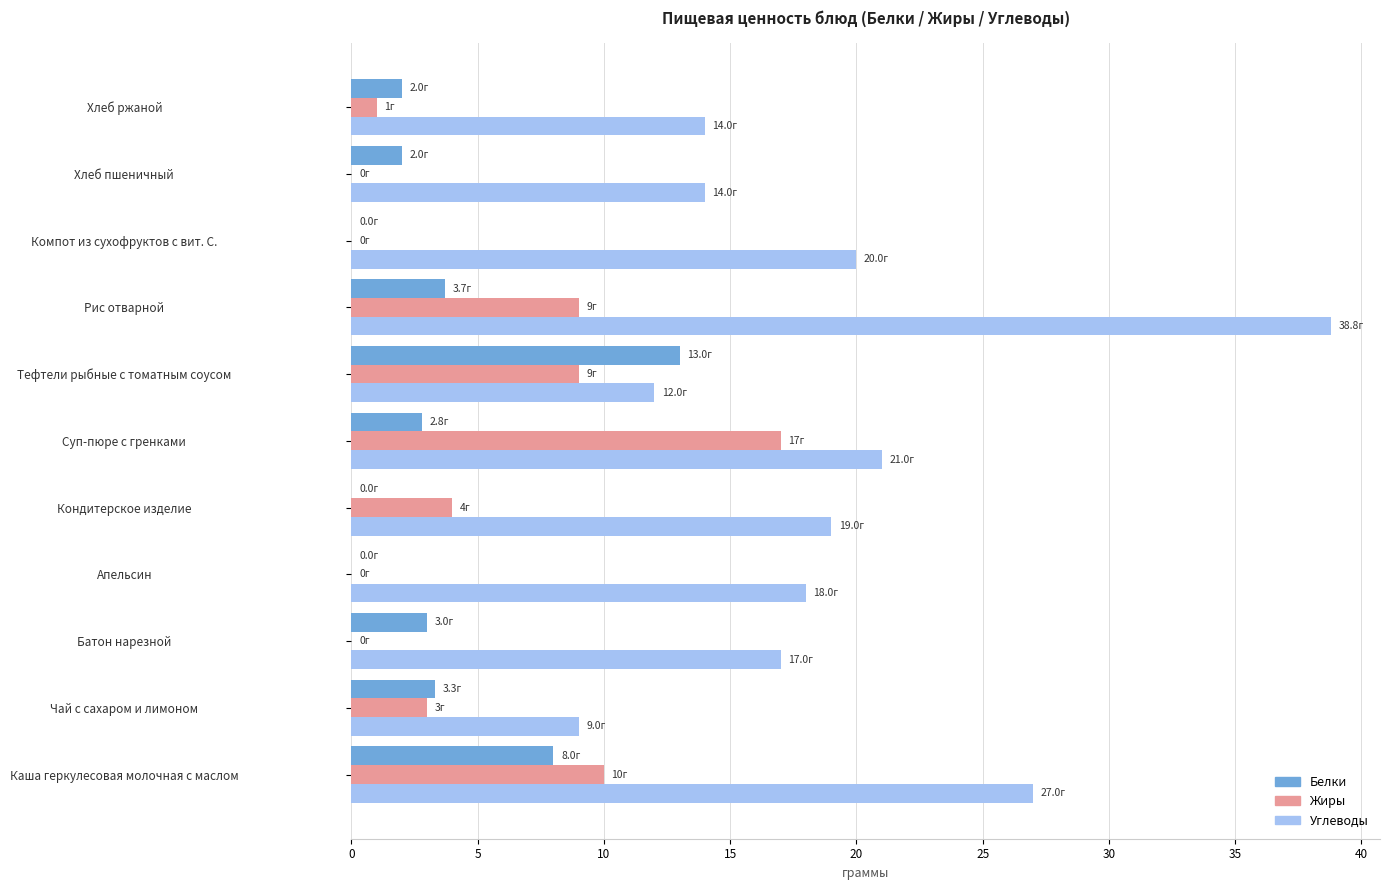

What is the highest value of the Жиры series?

17.0